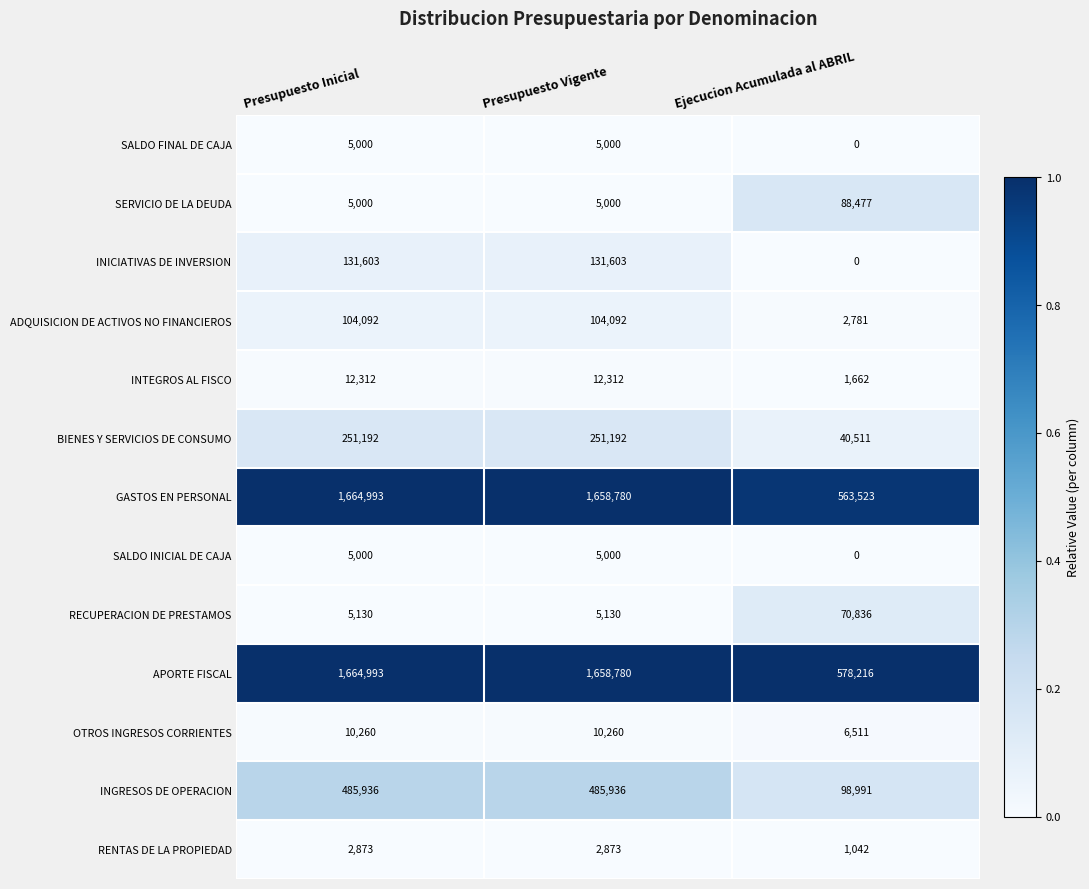

Which label corresponds to the smallest value in the chart?

Ejecucion Acumulada al ABRIL